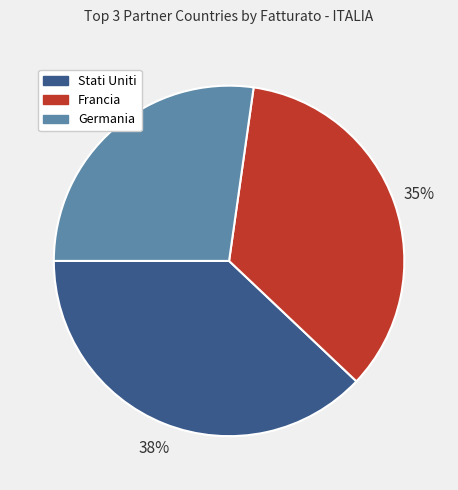

To the nearest percent, what portion does Francia represent?

35%